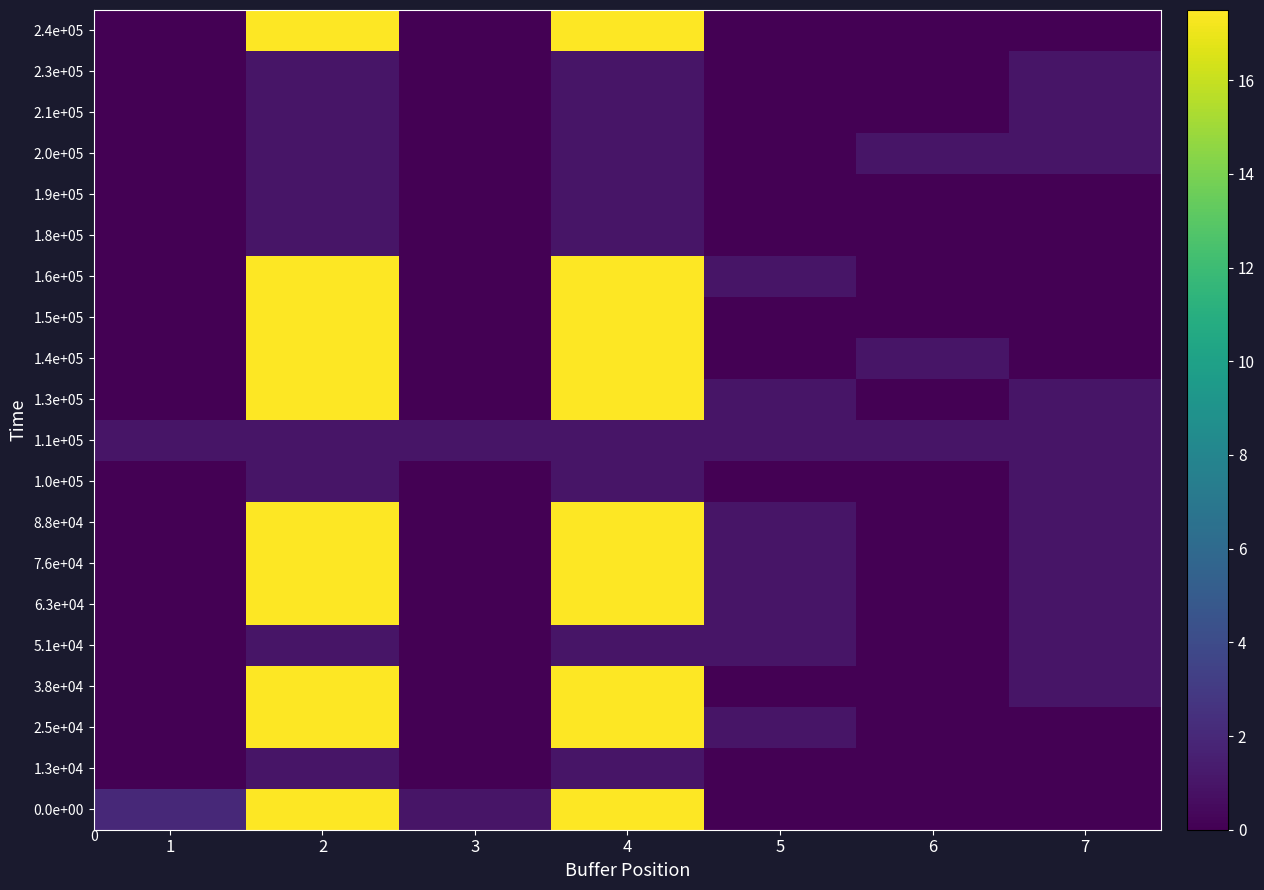

What is the sum of the 1.9e+05 values at 7 and 4?

1.0